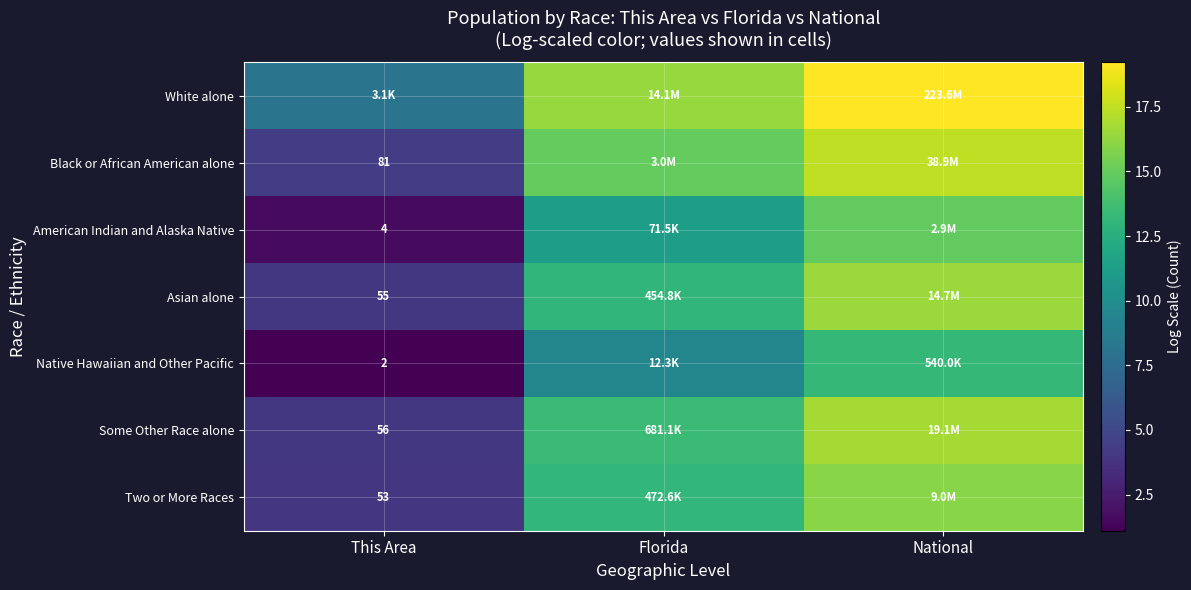

Which series has the largest total across all categories?

White alone